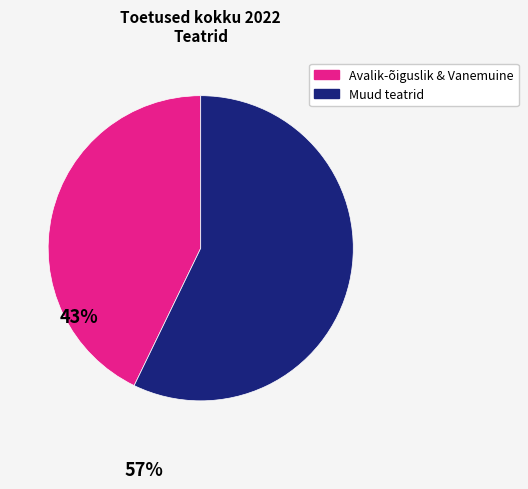

How many segments does this pie chart have?

2